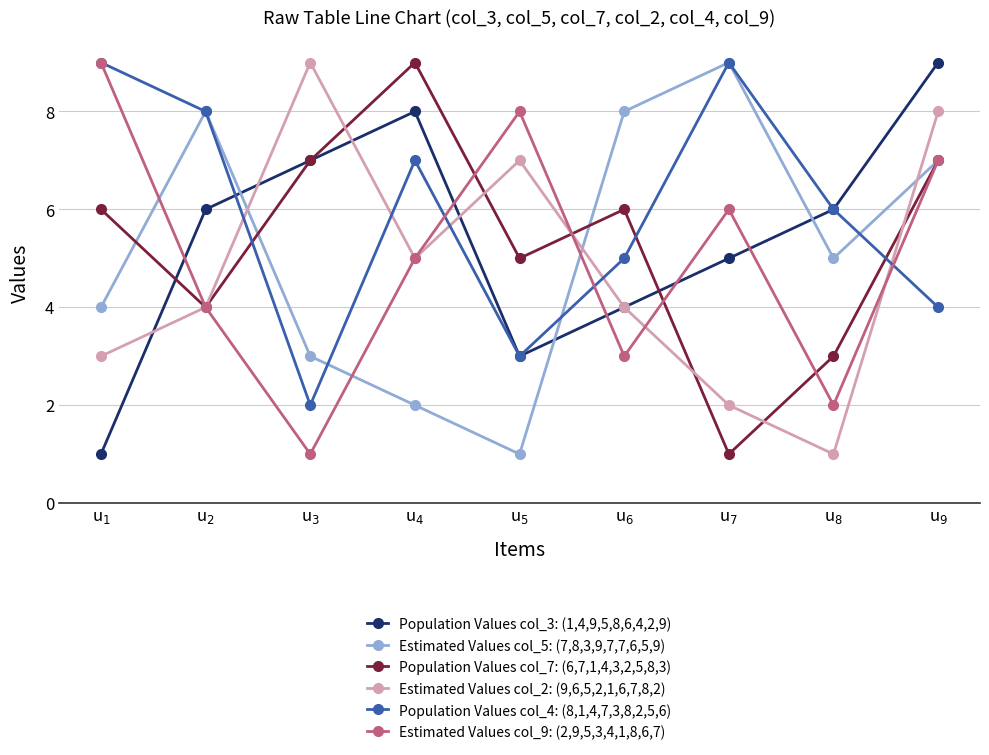

Reading left to right, what are all the values shown in this chart?

Population Values col_3: (1,4,9,5,8,6,4,2,9): u$_{1}$=1	u$_{2}$=6	u$_{3}$=7	u$_{4}$=8	u$_{5}$=3	u$_{6}$=4	u$_{7}$=5	u$_{8}$=6	u$_{9}$=9
Estimated Values col_5: (7,8,3,9,7,7,6,5,9): u$_{1}$=4	u$_{2}$=8	u$_{3}$=3	u$_{4}$=2	u$_{5}$=1	u$_{6}$=8	u$_{7}$=9	u$_{8}$=5	u$_{9}$=7
Population Values col_7: (6,7,1,4,3,2,5,8,3): u$_{1}$=6	u$_{2}$=4	u$_{3}$=7	u$_{4}$=9	u$_{5}$=5	u$_{6}$=6	u$_{7}$=1	u$_{8}$=3	u$_{9}$=7
Estimated Values col_2: (9,6,5,2,1,6,7,8,2): u$_{1}$=3	u$_{2}$=4	u$_{3}$=9	u$_{4}$=5	u$_{5}$=7	u$_{6}$=4	u$_{7}$=2	u$_{8}$=1	u$_{9}$=8
Population Values col_4: (8,1,4,7,3,8,2,5,6): u$_{1}$=9	u$_{2}$=8	u$_{3}$=2	u$_{4}$=7	u$_{5}$=3	u$_{6}$=5	u$_{7}$=9	u$_{8}$=6	u$_{9}$=4
Estimated Values col_9: (2,9,5,3,4,1,8,6,7): u$_{1}$=9	u$_{2}$=4	u$_{3}$=1	u$_{4}$=5	u$_{5}$=8	u$_{6}$=3	u$_{7}$=6	u$_{8}$=2	u$_{9}$=7